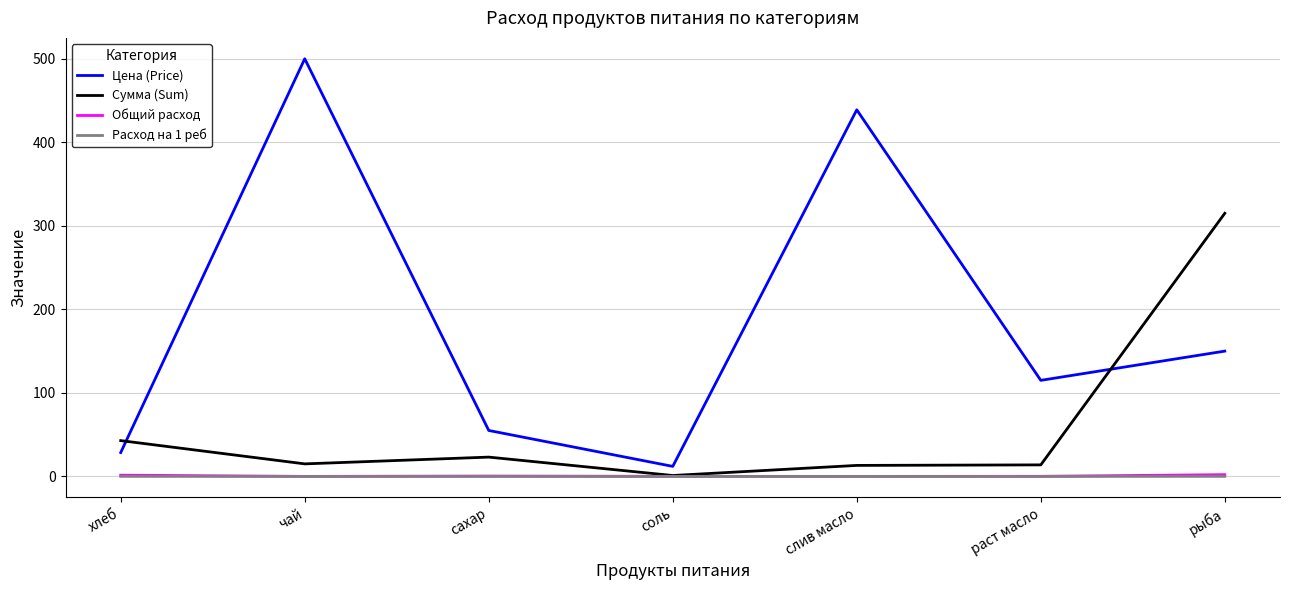

Which series has the widest spread of values?

Цена (Price)